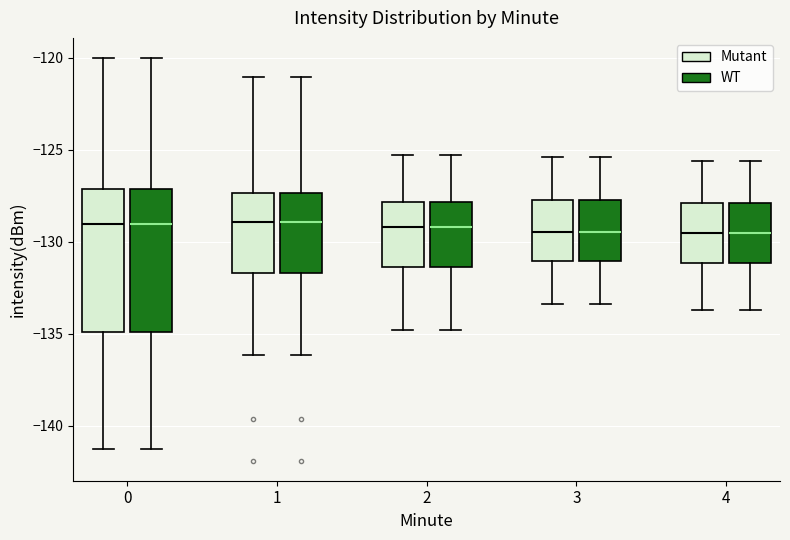

Reading left to right, transcribe this box plot: for each box, give where its median line is, the range the box spans, and where its two whiskers end, as read against the y-axis. The values are not printed on the chart, so give them approximately, as read against the axis.

0 (Mutant): median -129.0, box -135.0 to -127.0, whiskers -141.0 to -120.0
0 (WT): median -129.0, box -135.0 to -127.0, whiskers -141.0 to -120.0
1 (Mutant): median -129.0, box -131.5 to -127.5, whiskers -136.0 to -121.0
1 (WT): median -129.0, box -131.5 to -127.5, whiskers -136.0 to -121.0
2 (Mutant): median -129.0, box -131.5 to -128.0, whiskers -135.0 to -125.5
2 (WT): median -129.0, box -131.5 to -128.0, whiskers -135.0 to -125.5
3 (Mutant): median -129.5, box -131.0 to -127.5, whiskers -133.5 to -125.5
3 (WT): median -129.5, box -131.0 to -127.5, whiskers -133.5 to -125.5
4 (Mutant): median -129.5, box -131.0 to -128.0, whiskers -133.5 to -125.5
4 (WT): median -129.5, box -131.0 to -128.0, whiskers -133.5 to -125.5